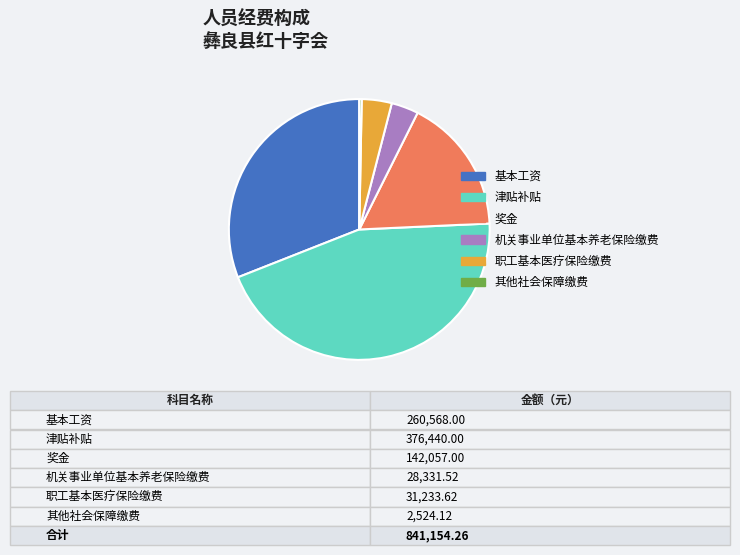

Does 奖金 account for over 50% of the chart?

No